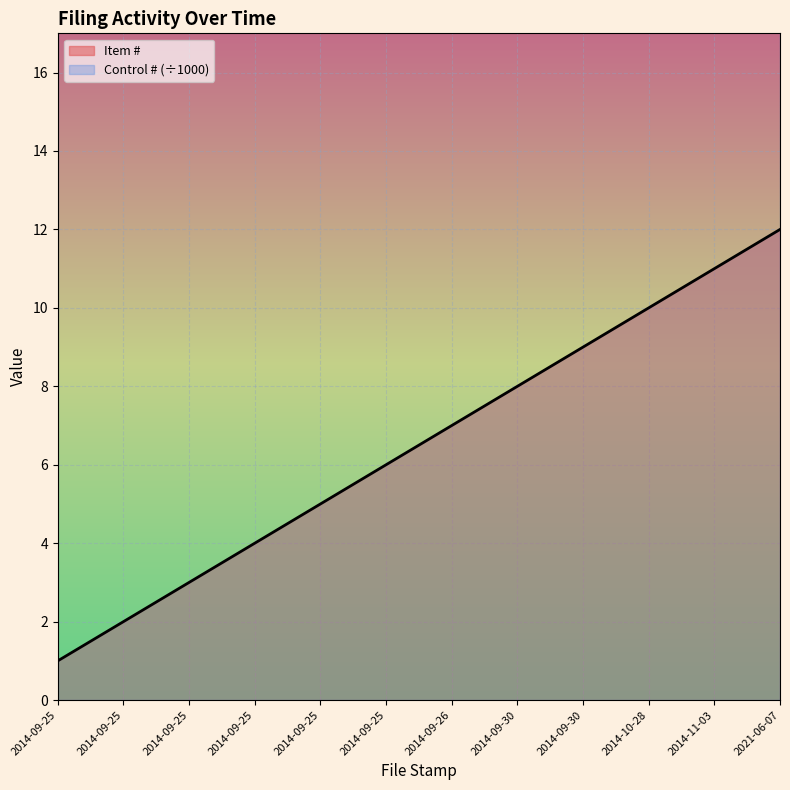

Which has a higher value, 2014-09-26 or 2014-09-25?

2014-09-26